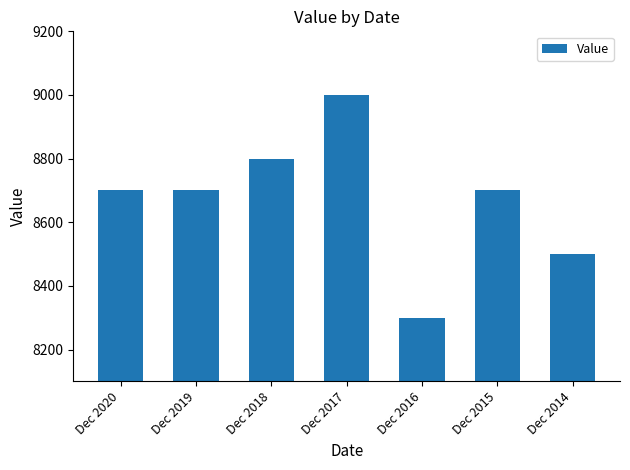

Are the bars horizontal?

No